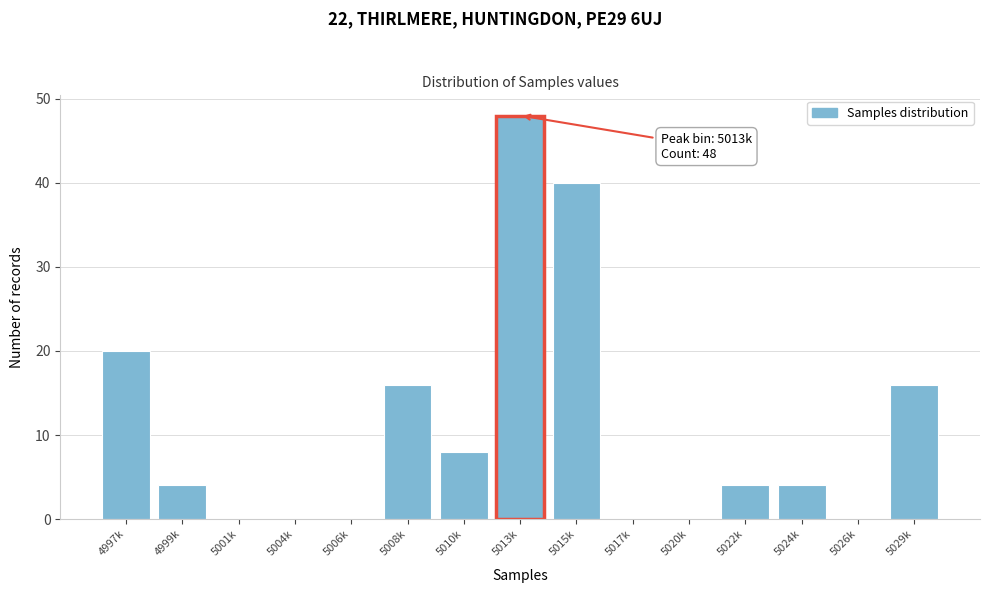

Reading left to right, list all the values displayed in this chart.

4997k=20	4999k=4	5001k=0	5004k=0	5006k=0	5008k=16	5010k=8	5013k=48	5015k=40	5017k=0	5020k=0	5022k=4	5024k=4	5026k=0	5029k=16